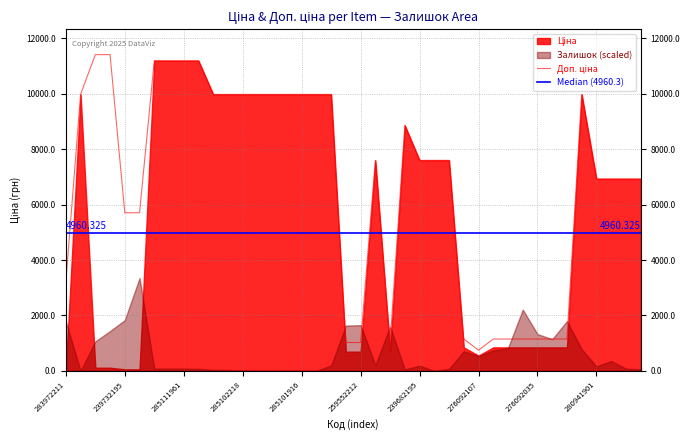

Which series has the largest range (max minus min)?

Ціна